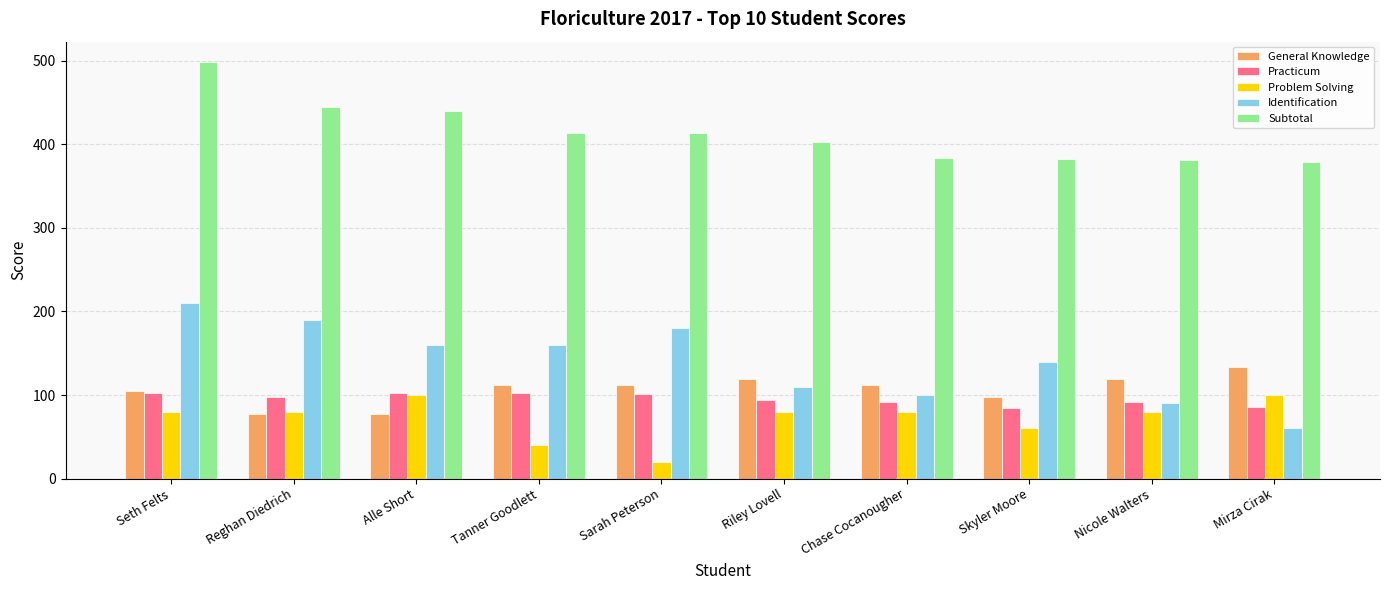

The Identification series shows 80 at Seth Felts. True or false?

False